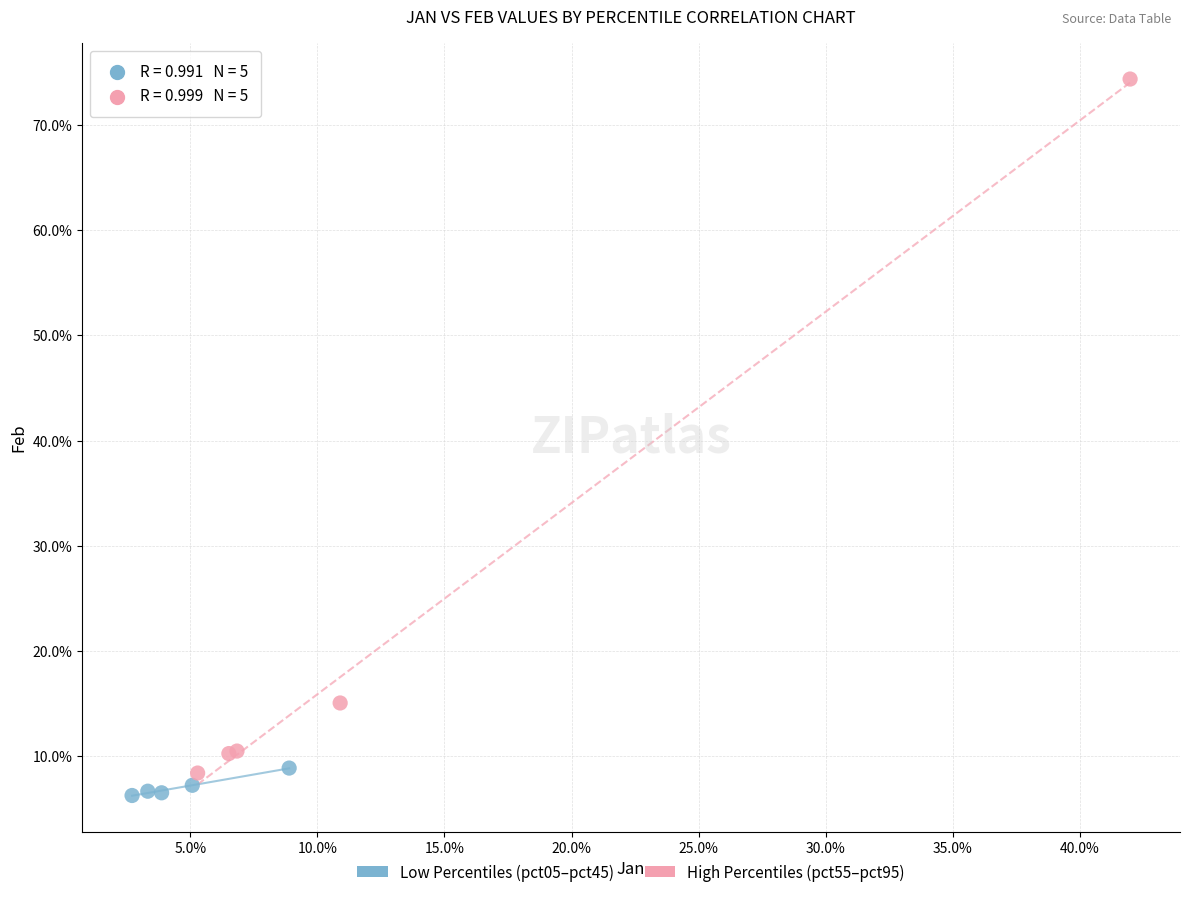

What are all the series names shown in the legend?

Low Percentiles (pct05–pct45), High Percentiles (pct55–pct95)